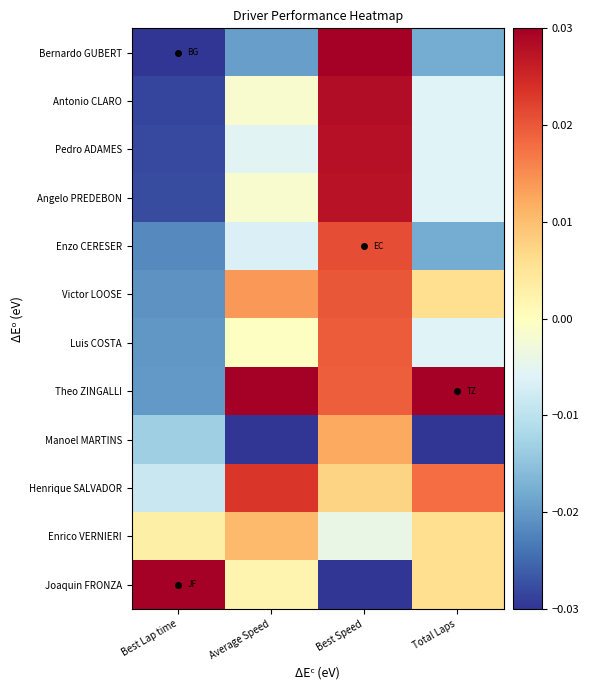

Reading left to right, what are all the values shown in this chart?

Bernardo GUBERT: Best Lap time=-0.0	Average Speed=-0.0	Best Speed=0.0	Total Laps=-0.0
Antonio CLARO: Best Lap time=-0.0	Average Speed=-0.0	Best Speed=0.0	Total Laps=-0.0
Pedro ADAMES: Best Lap time=-0.0	Average Speed=-0.0	Best Speed=0.0	Total Laps=-0.0
Angelo PREDEBON: Best Lap time=-0.0	Average Speed=-0.0	Best Speed=0.0	Total Laps=-0.0
Enzo CERESER: Best Lap time=-0.0	Average Speed=-0.0	Best Speed=0.0	Total Laps=-0.0
Victor LOOSE: Best Lap time=-0.0	Average Speed=0.0	Best Speed=0.0	Total Laps=0.0
Luis COSTA: Best Lap time=-0.0	Average Speed=-0.0	Best Speed=0.0	Total Laps=-0.0
Theo ZINGALLI: Best Lap time=-0.0	Average Speed=0.0	Best Speed=0.0	Total Laps=0.0
Manoel MARTINS: Best Lap time=-0.0	Average Speed=-0.0	Best Speed=0.0	Total Laps=-0.0
Henrique SALVADOR: Best Lap time=-0.0	Average Speed=0.0	Best Speed=0.0	Total Laps=0.0
Enrico VERNIERI: Best Lap time=0.0	Average Speed=0.0	Best Speed=-0.0	Total Laps=0.0
Joaquin FRONZA: Best Lap time=0.0	Average Speed=0.0	Best Speed=-0.0	Total Laps=0.0